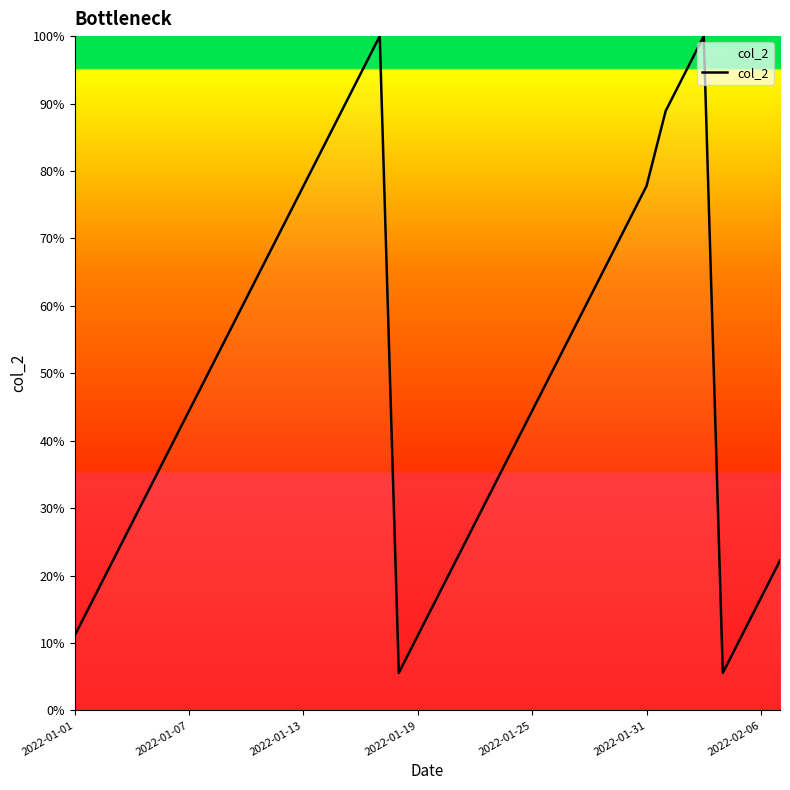

What is the maximum value shown in the chart?

100.0